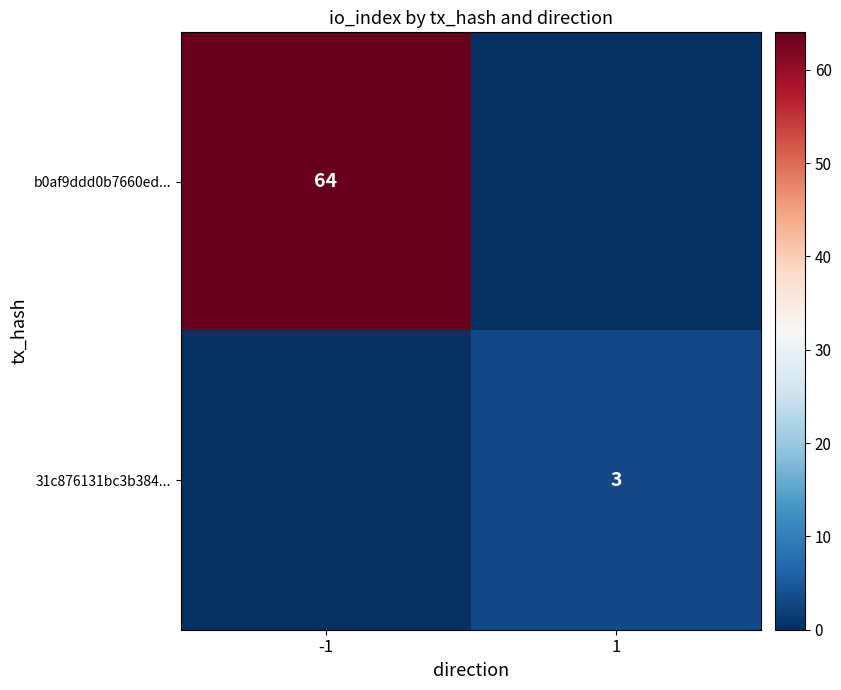

The value of b0af9ddd0b7660ed... at -1 is 41. True or false?

False